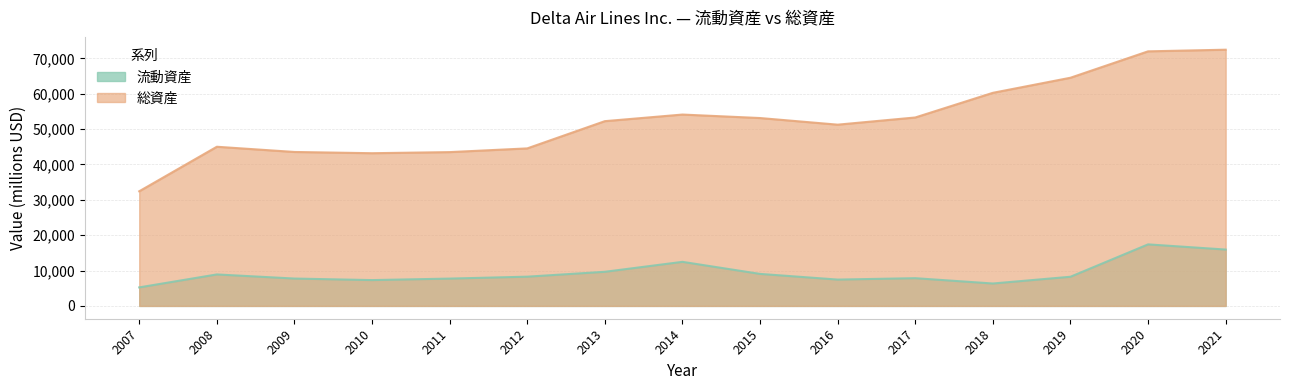

What is the spread (max minus min) of values at 2021?

56519